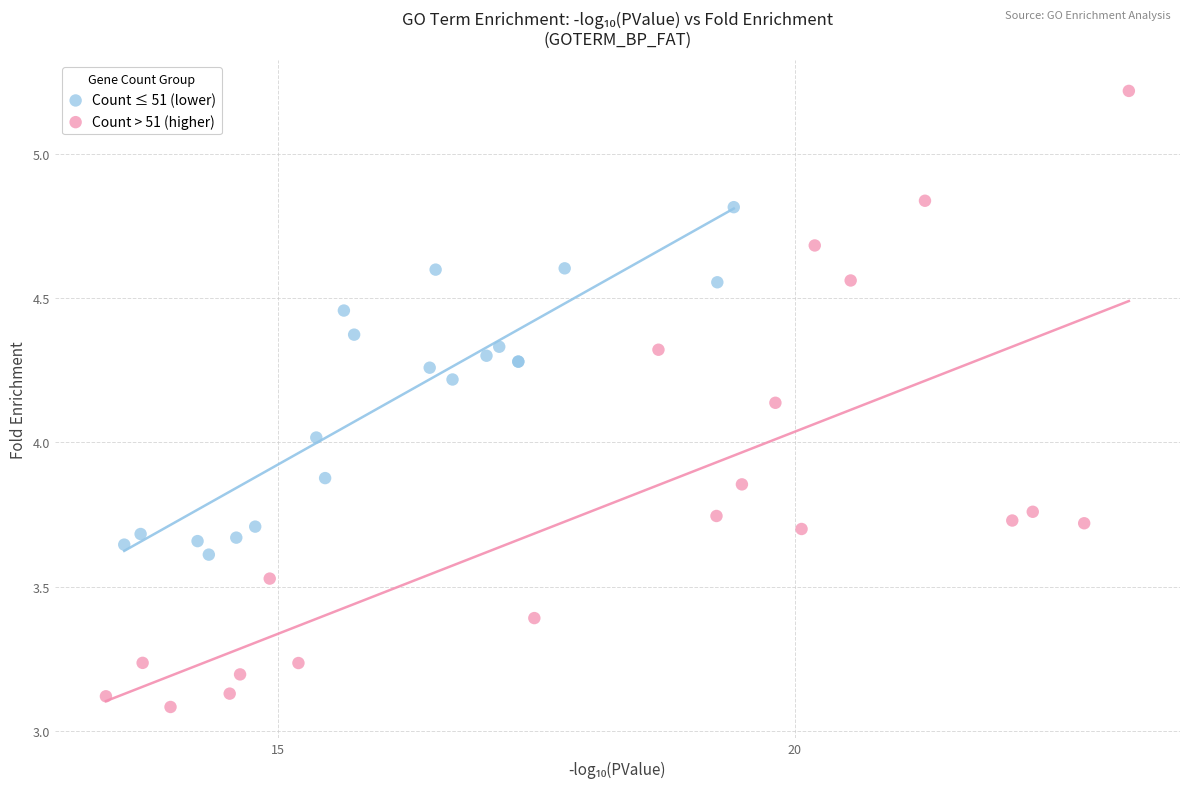

Which series reaches the maximum Y coordinate?

Count > 51 (higher)